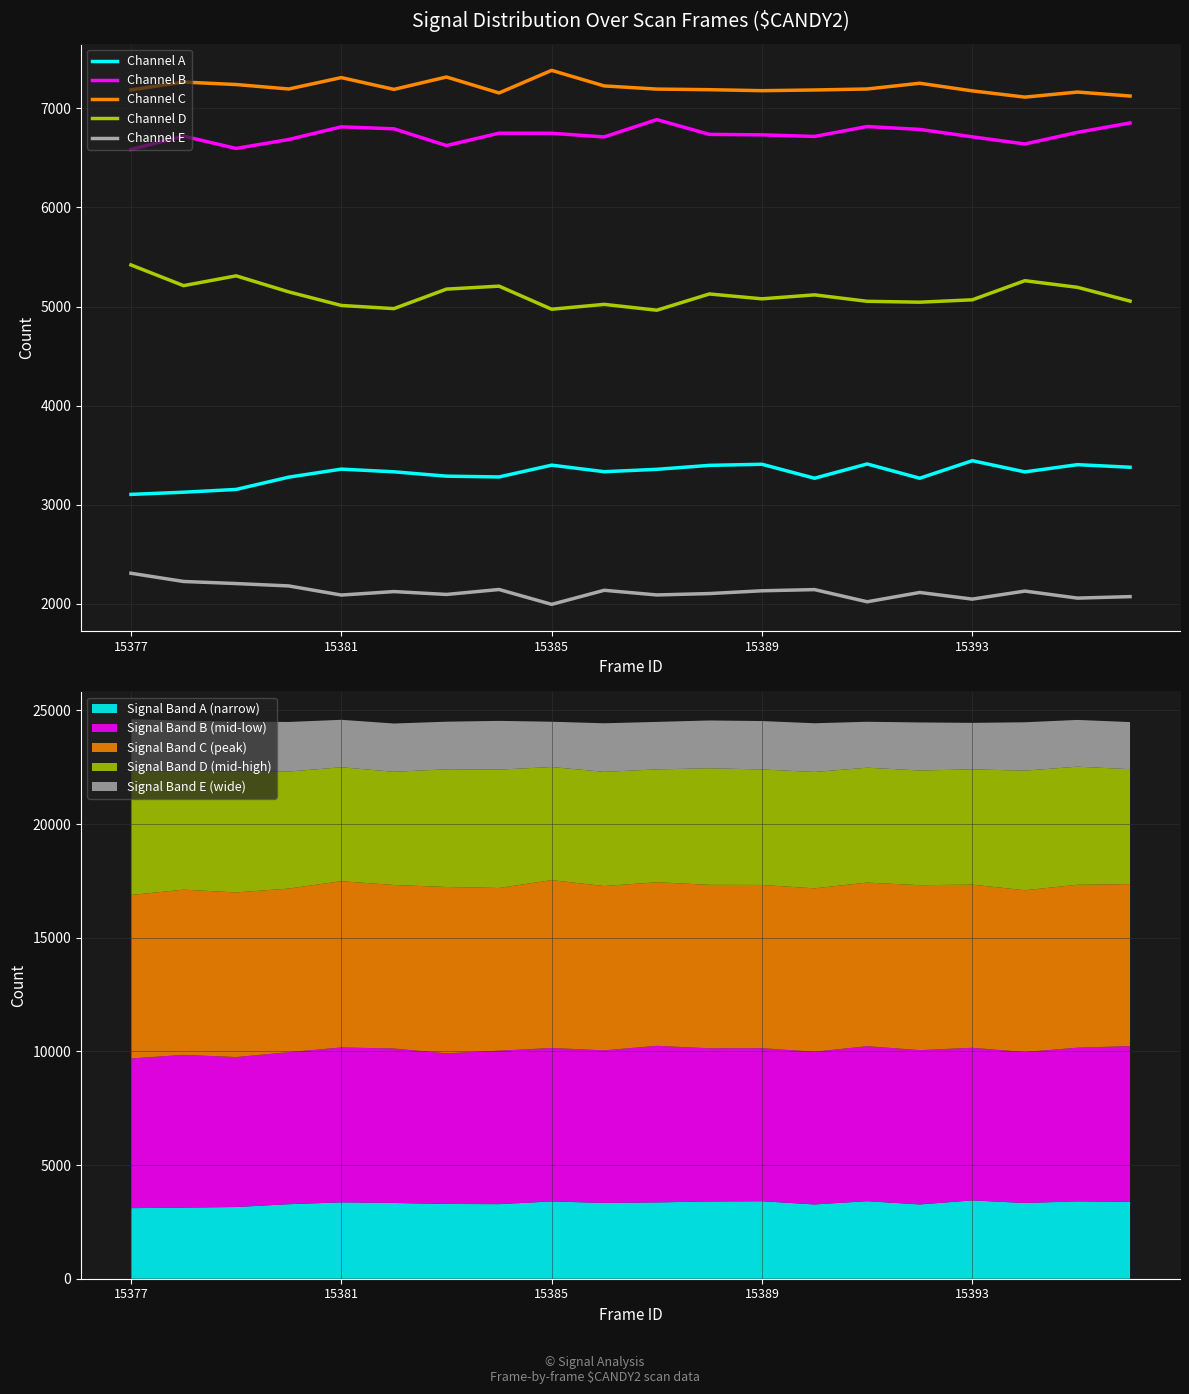

List the series in order of their peak value, highest first.

Channel C, Channel B, Channel D, Channel A, Channel E